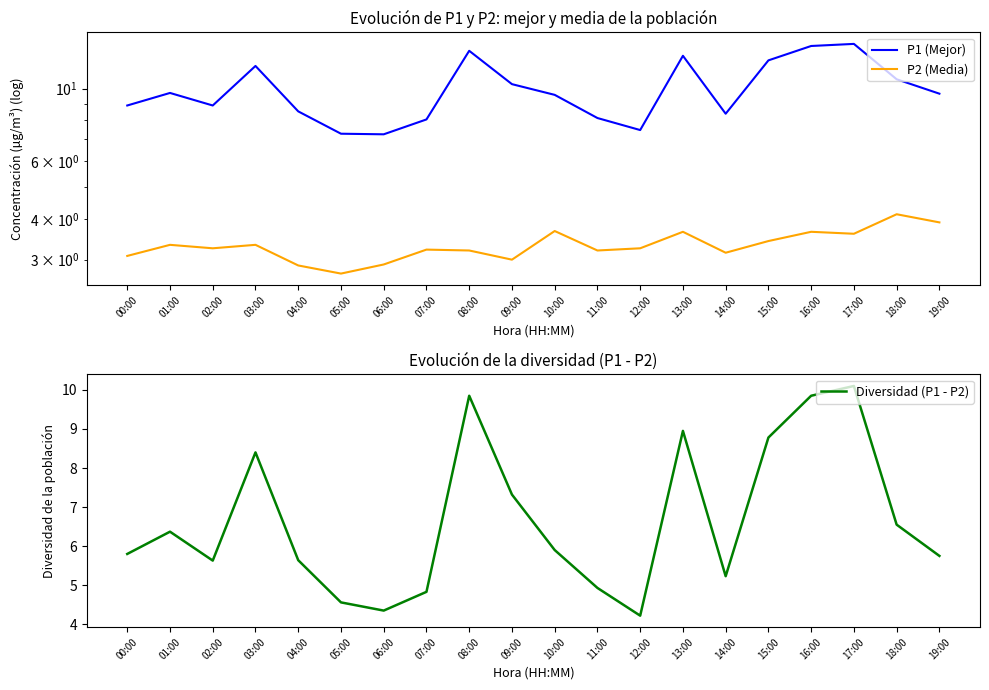

What is the label of the 11th point from the left?

10:00